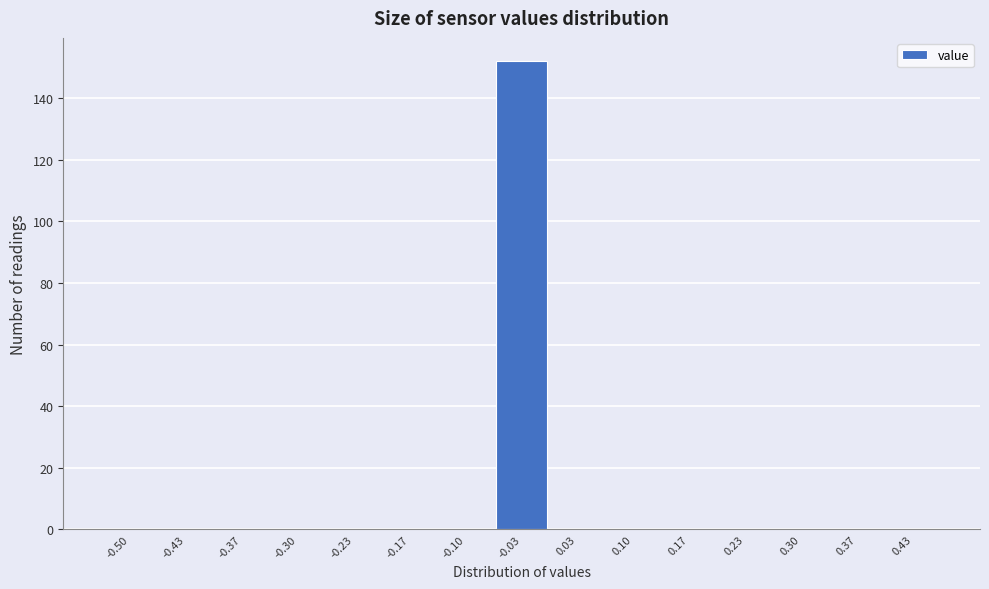

Reading left to right, what are all the values shown in this chart?

-0.50=0	-0.43=0	-0.37=0	-0.30=0	-0.23=0	-0.17=0	-0.10=0	-0.03=152	0.03=0	0.10=0	0.17=0	0.23=0	0.30=0	0.37=0	0.43=0